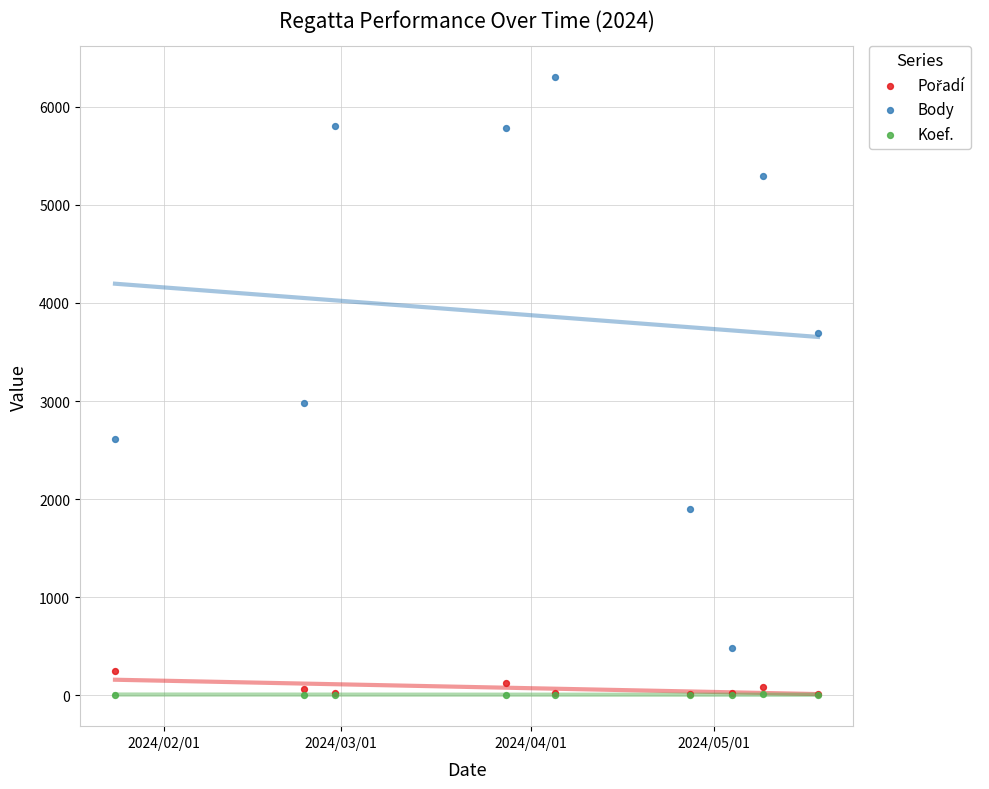

Across all series, what Y value is closest to 3152?

2982